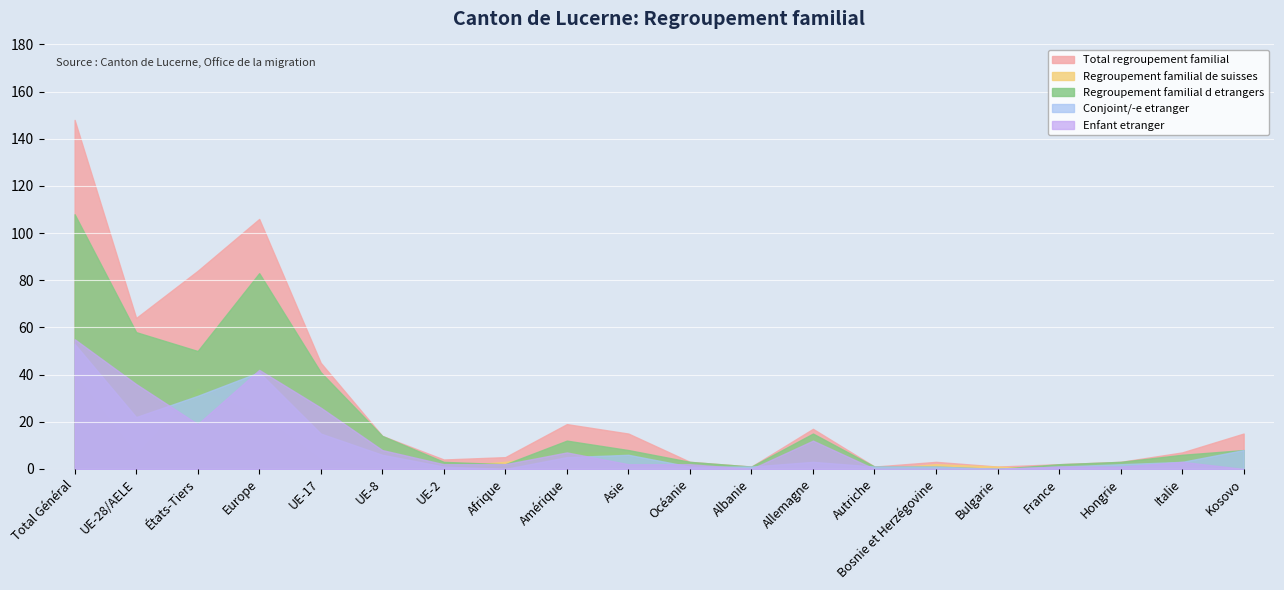

Where is the first local minimum for Regroupement familial d etrangers?

États-Tiers